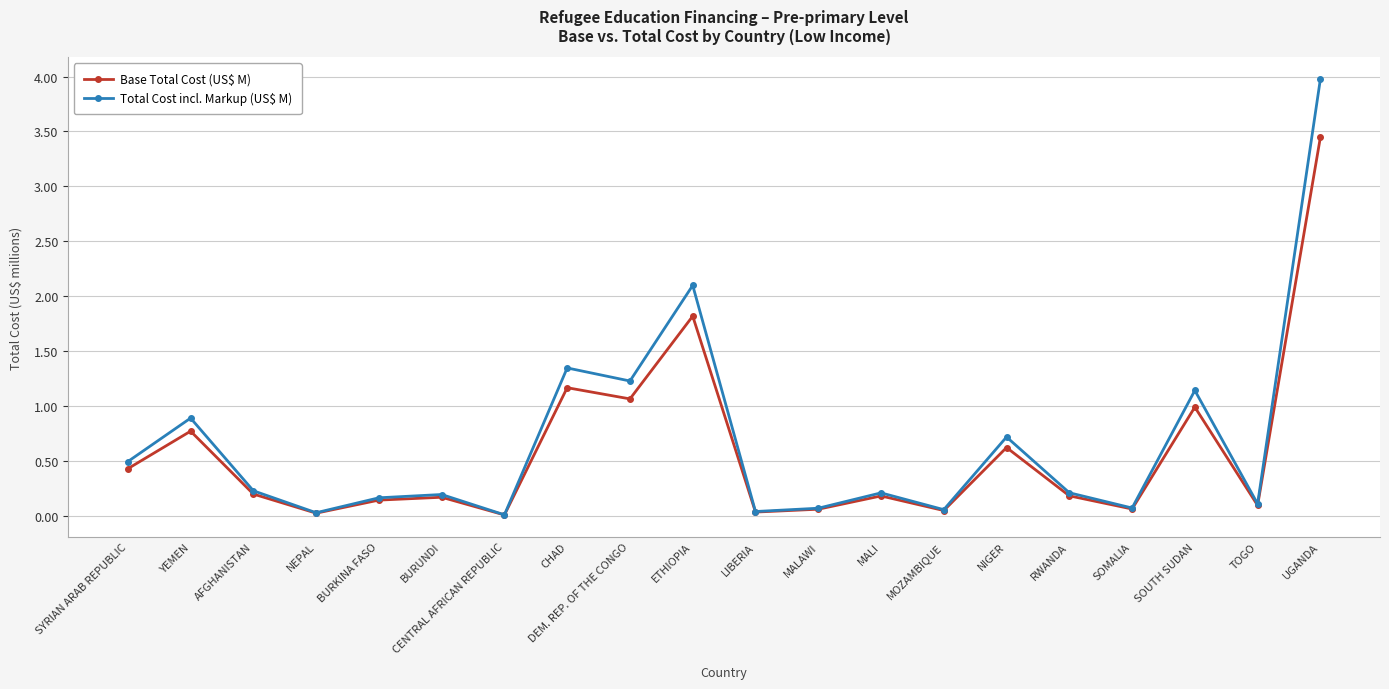

Which label corresponds to the largest value in the chart?

UGANDA